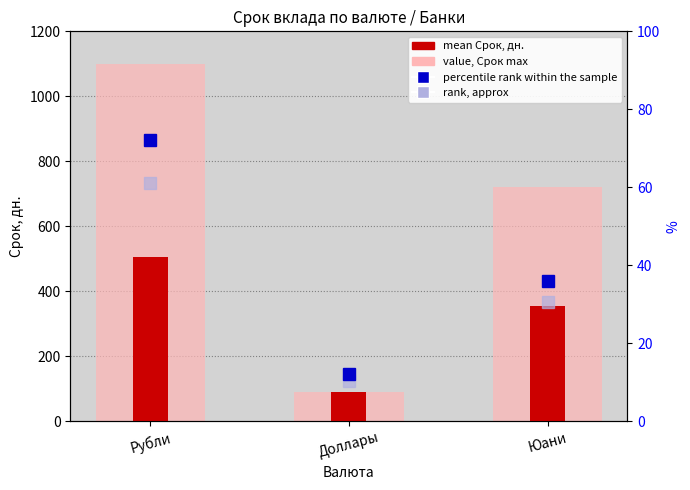

Reading left to right, list all the values displayed in this chart.

value, Срок max: Рубли=1100.0	Доллары=91.0	Юани=720.0
mean Срок, дн.: Рубли=504.7	Доллары=91.0	Юани=355.3
percentile rank within the sample: Рубли=72.0	Доллары=12.0	Юани=36.0
rank, approx: Рубли=61.2	Доллары=10.2	Юани=30.6